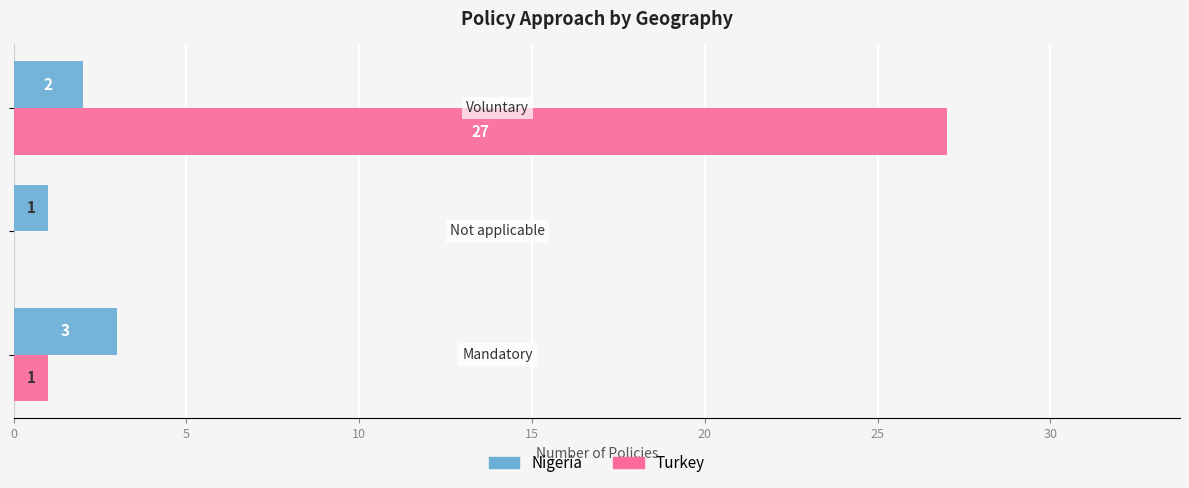

Which series has the largest total across all categories?

Turkey